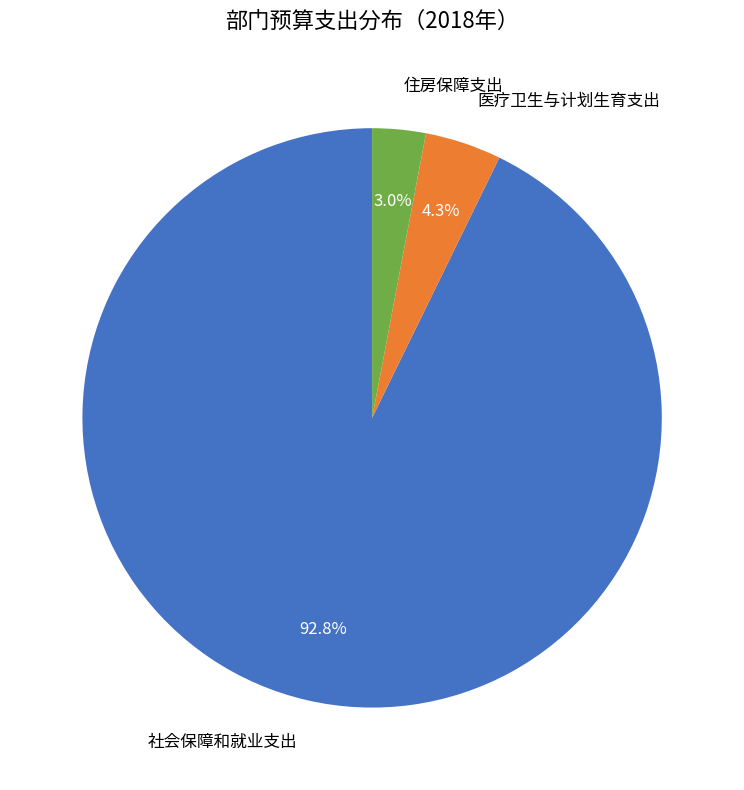

Is there a majority slice in this chart?

Yes